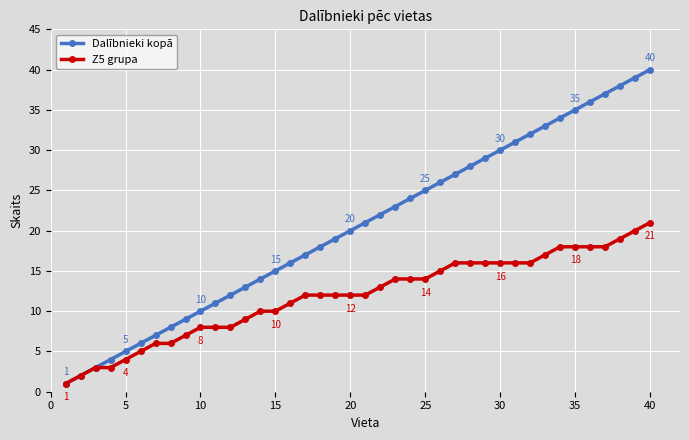

List the series in order of their peak value, lowest first.

Z5 grupa, Dalībnieki kopā